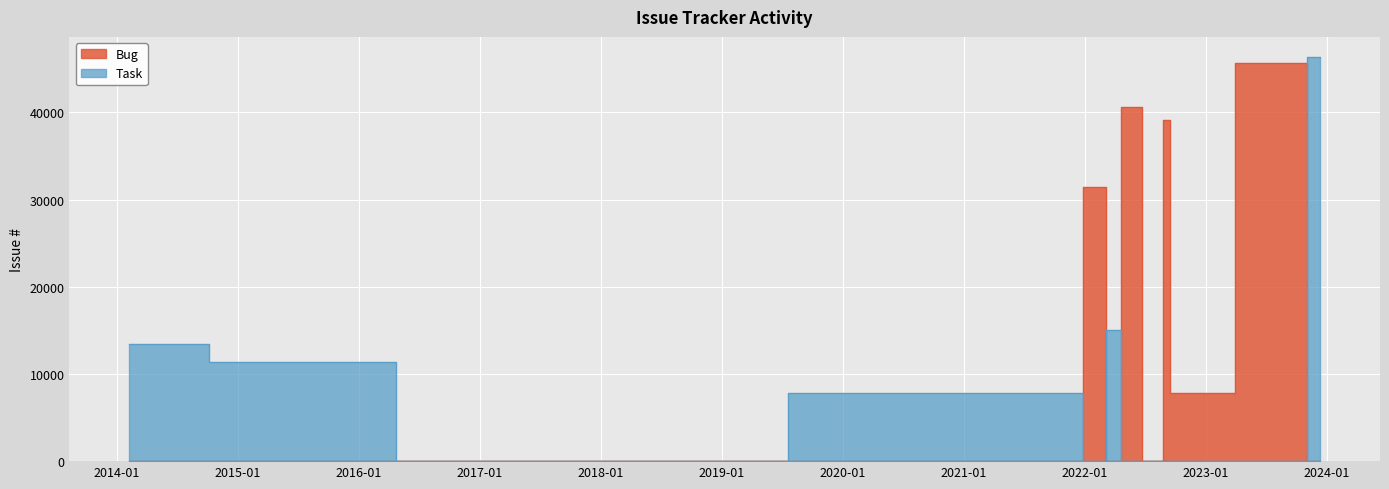

Which has a higher value, 2 or 0?

2